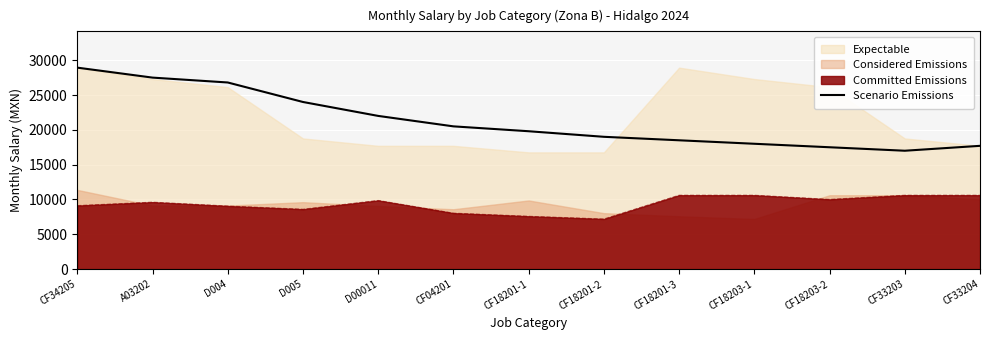

Which has a higher value, D00011 or CF18201-1?

D00011